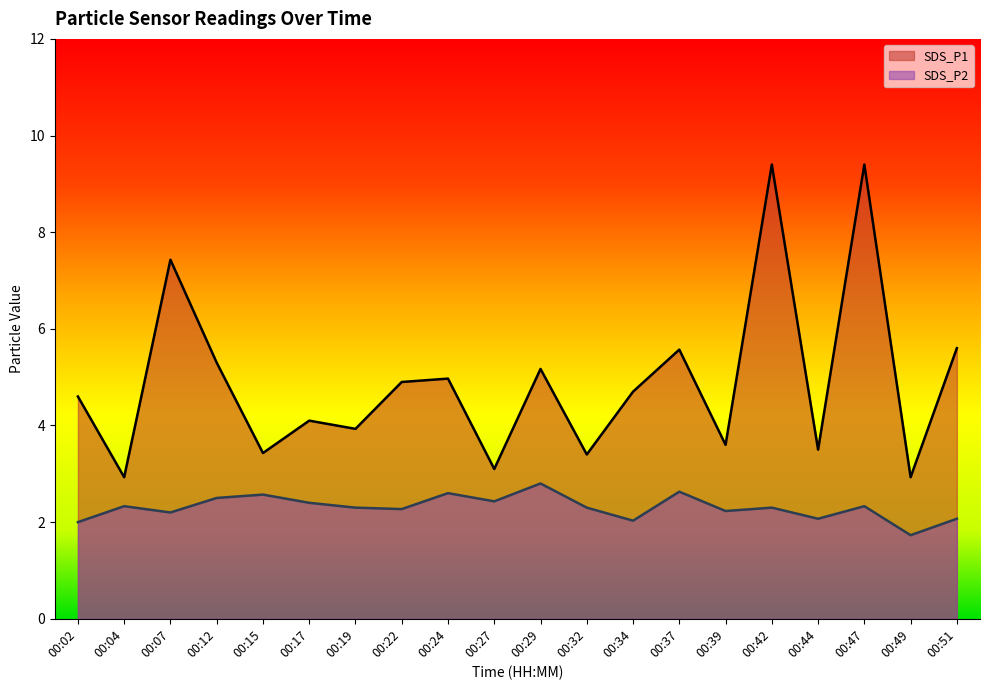

Where is the first local maximum for SDS_P1?

00:07